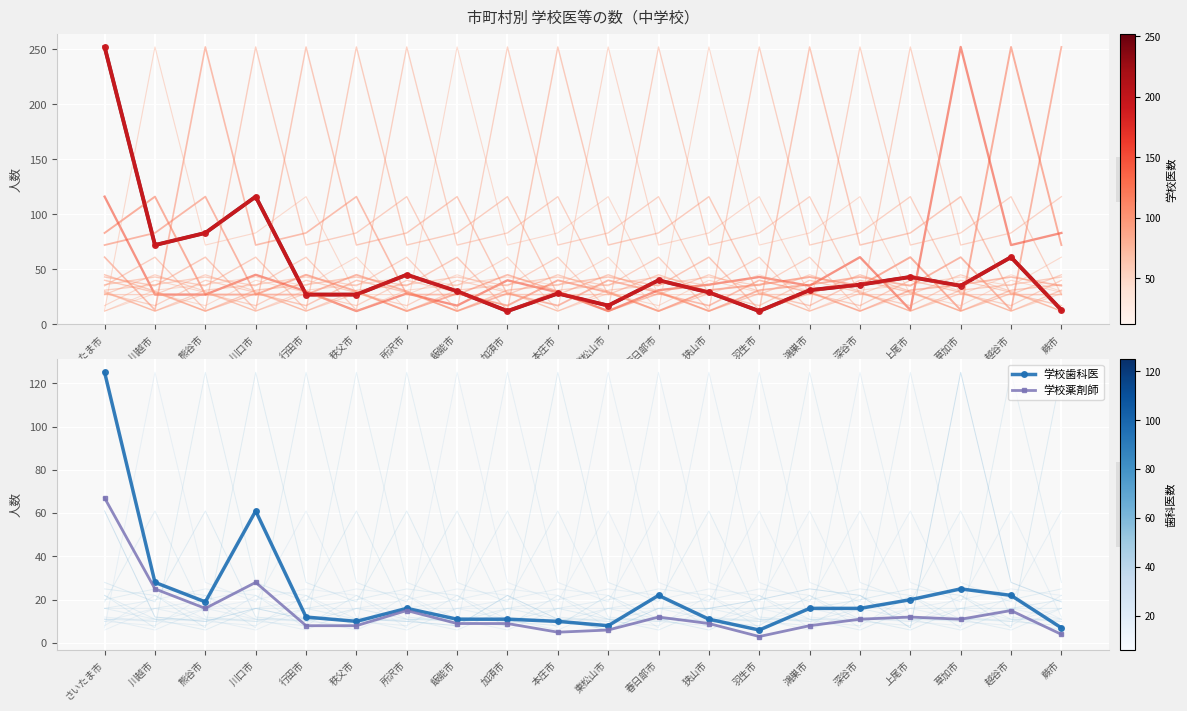

Read the 学校歯科医 value at 加須市, to the nearest 5.

10